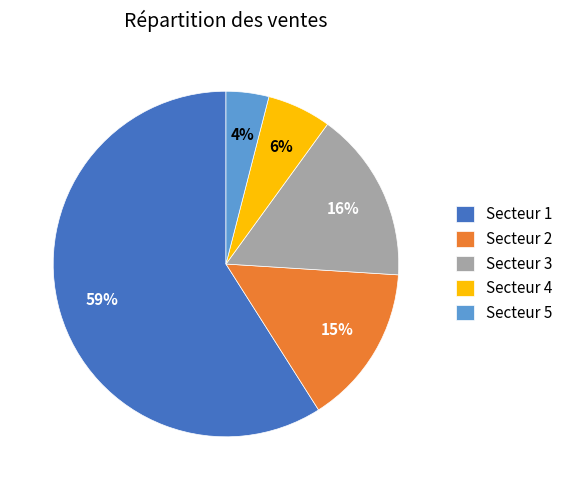

Which slice is the smallest?

Secteur 5